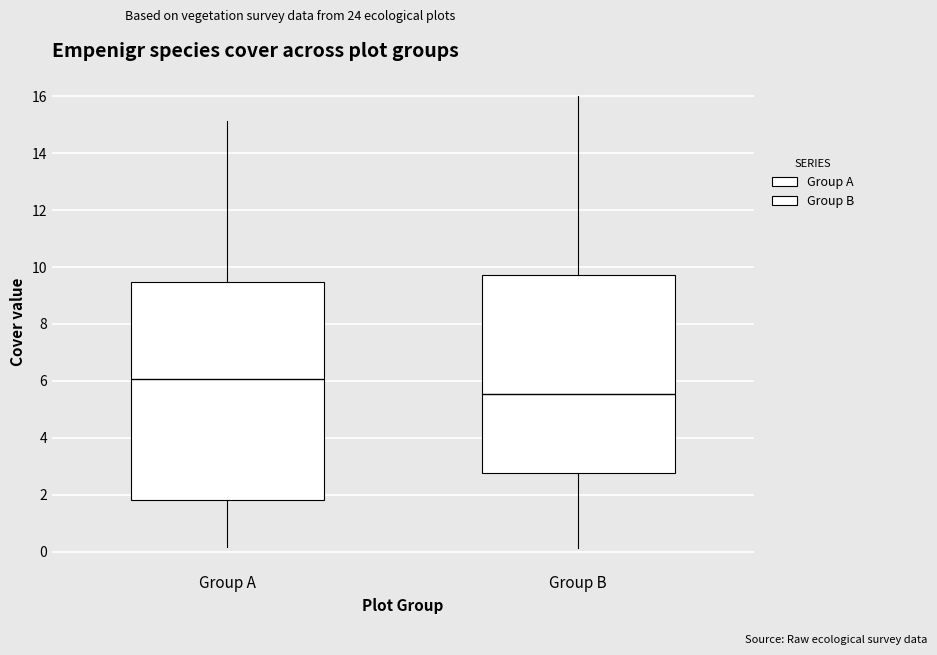

Comparing the boxes themselves (not the whiskers), which one is the tallest?

Group A